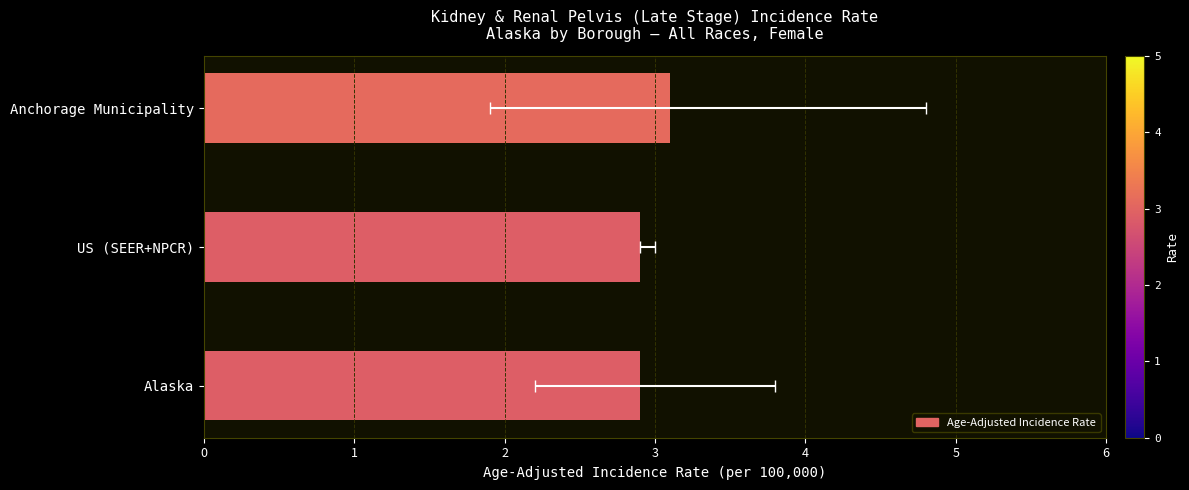

True or false: the data shows 1.7 at Anchorage Municipality.

False